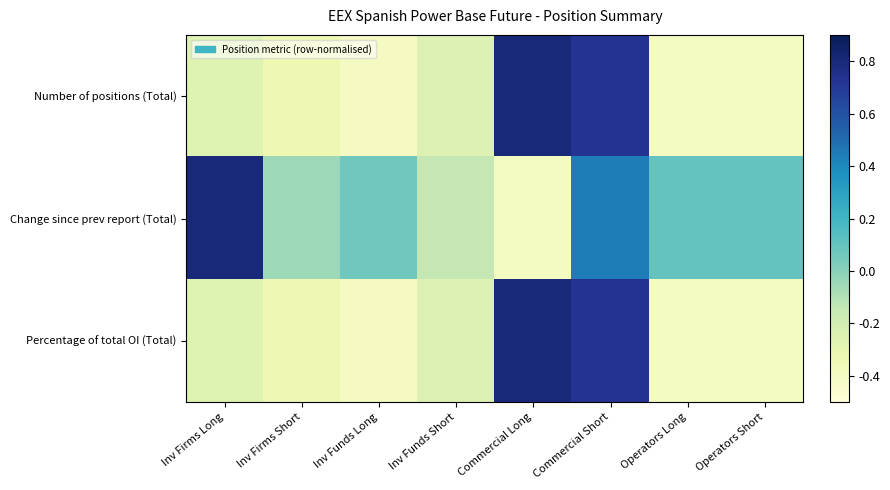

Reading left to right, what are all the values shown in this chart?

Number of positions (Total): Inv Firms Long=-0.3	Inv Firms Short=-0.3	Inv Funds Long=-0.4	Inv Funds Short=-0.2	Commercial Long=0.8	Commercial Short=0.7	Operators Long=-0.4	Operators Short=-0.4
Change since prev report (Total): Inv Firms Long=0.8	Inv Firms Short=-0.0	Inv Funds Long=0.1	Inv Funds Short=-0.1	Commercial Long=-0.4	Commercial Short=0.4	Operators Long=0.1	Operators Short=0.1
Percentage of total OI (Total): Inv Firms Long=-0.3	Inv Firms Short=-0.3	Inv Funds Long=-0.4	Inv Funds Short=-0.2	Commercial Long=0.8	Commercial Short=0.7	Operators Long=-0.4	Operators Short=-0.4